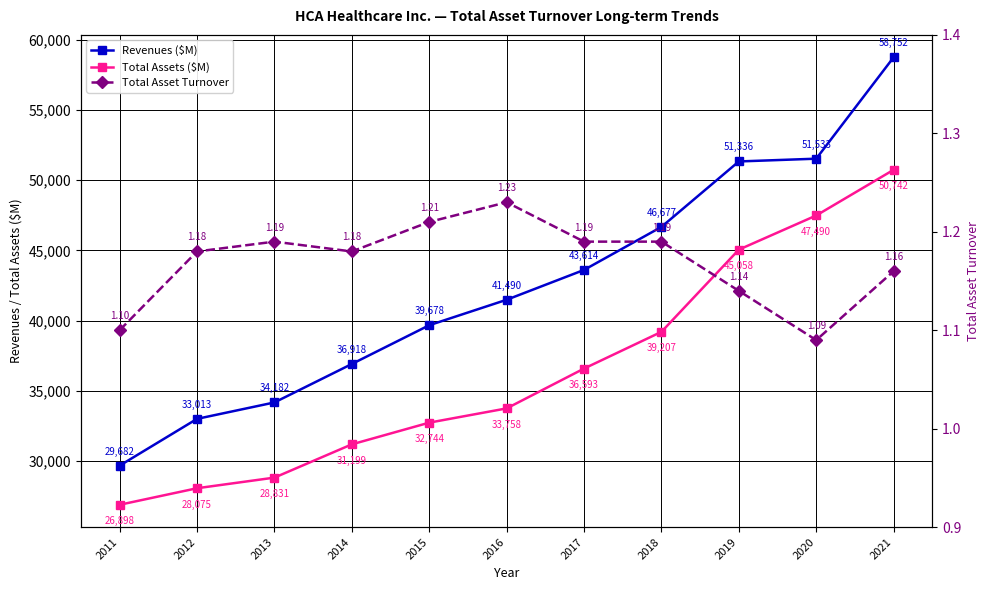

True or false: Total Assets ($M) and Total Asset Turnover cross at least once.

False